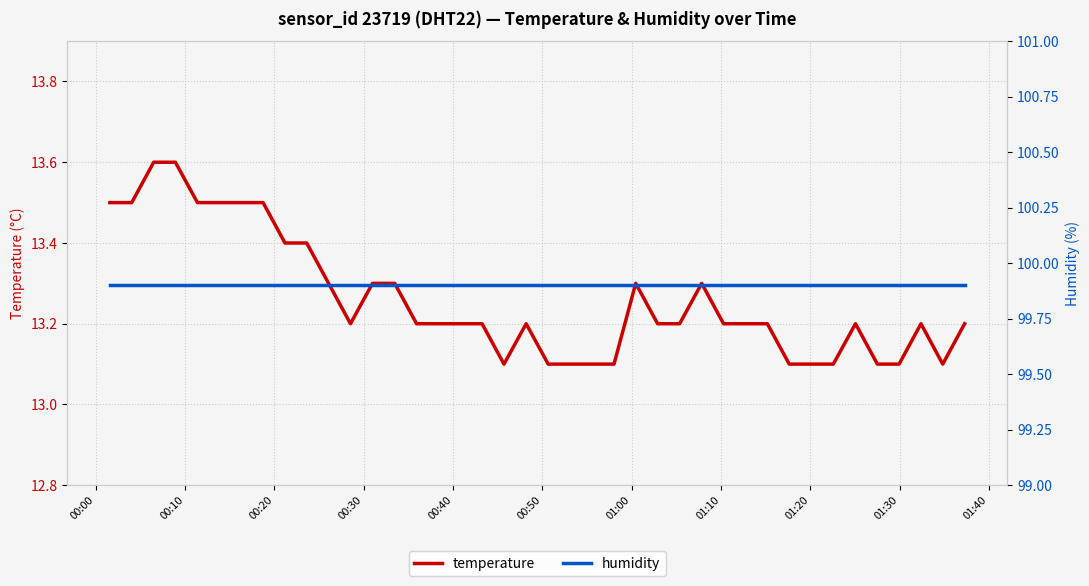

What is the highest value of the temperature series?

13.6